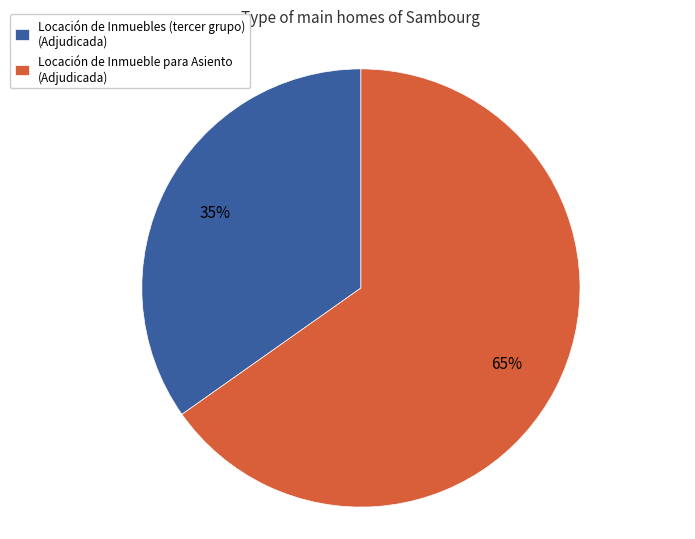

Does any single category account for the majority?

Yes